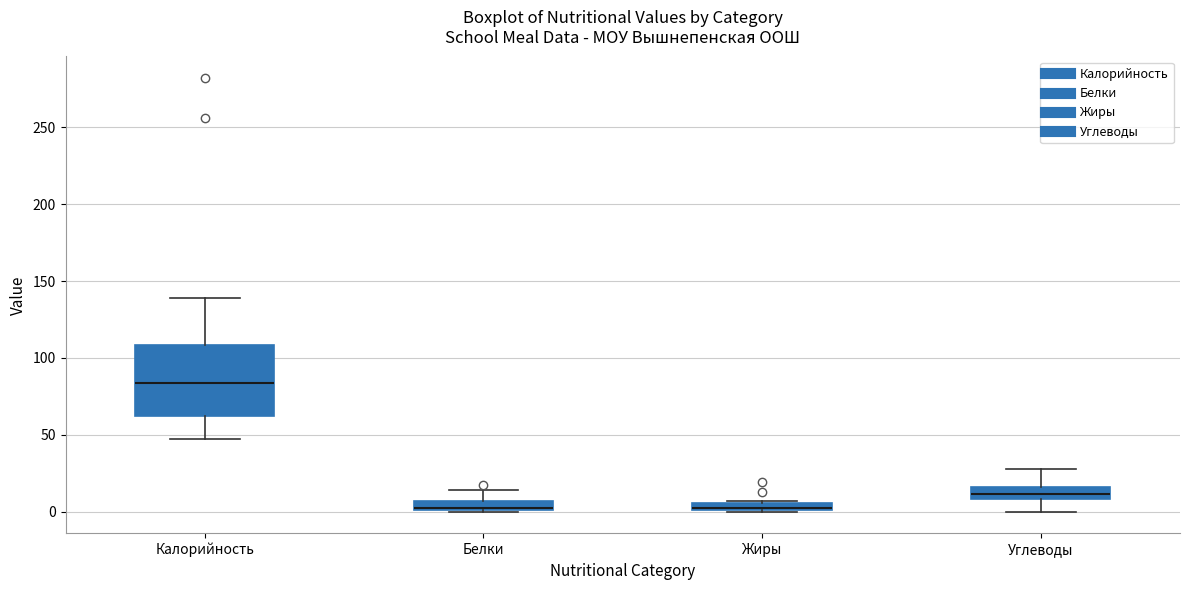

Comparing the boxes themselves (not the whiskers), which one is the tallest?

Калорийность